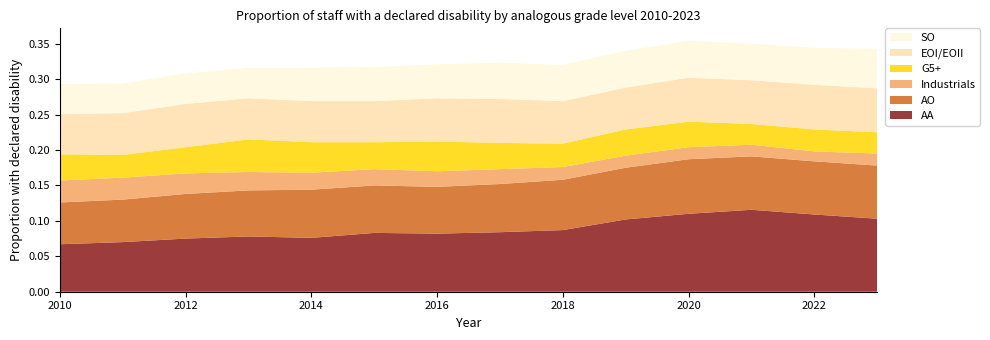

Reading left to right, transcribe all the data shown in this chart.

AA: 2010=0.1	2011=0.1	2012=0.1	2013=0.1	2014=0.1	2015=0.1	2016=0.1	2017=0.1	2018=0.1	2019=0.1	2020=0.1	2021=0.1	2022=0.1	2023=0.1
AO: 2010=0.1	2011=0.1	2012=0.1	2013=0.1	2014=0.1	2015=0.1	2016=0.1	2017=0.1	2018=0.1	2019=0.1	2020=0.1	2021=0.1	2022=0.1	2023=0.1
Industrials: 2010=0.0	2011=0.0	2012=0.0	2013=0.0	2014=0.0	2015=0.0	2016=0.0	2017=0.0	2018=0.0	2019=0.0	2020=0.0	2021=0.0	2022=0.0	2023=0.0
G5+: 2010=0.0	2011=0.0	2012=0.0	2013=0.0	2014=0.0	2015=0.0	2016=0.0	2017=0.0	2018=0.0	2019=0.0	2020=0.0	2021=0.0	2022=0.0	2023=0.0
EOI/EOII: 2010=0.1	2011=0.1	2012=0.1	2013=0.1	2014=0.1	2015=0.1	2016=0.1	2017=0.1	2018=0.1	2019=0.1	2020=0.1	2021=0.1	2022=0.1	2023=0.1
SO: 2010=0.0	2011=0.0	2012=0.0	2013=0.0	2014=0.0	2015=0.0	2016=0.0	2017=0.1	2018=0.1	2019=0.1	2020=0.1	2021=0.1	2022=0.1	2023=0.1